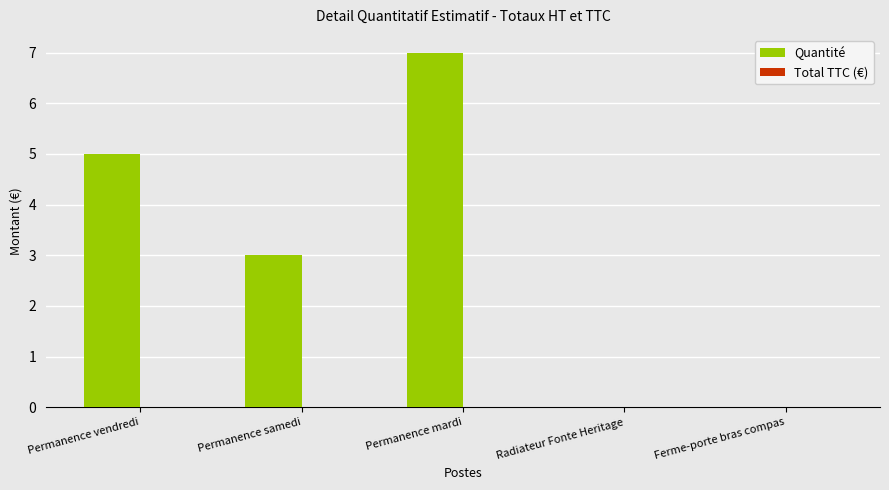

Reading left to right, what are all the values shown in this chart?

Permanence vendredi=5	Permanence samedi=3	Permanence mardi=7	Radiateur Fonte Heritage=0	Ferme-porte bras compas=0